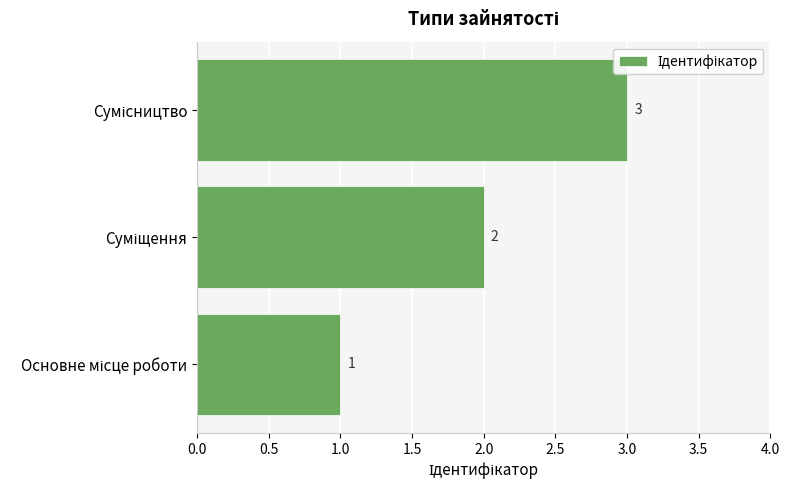

What is the maximum value shown in the chart?

3